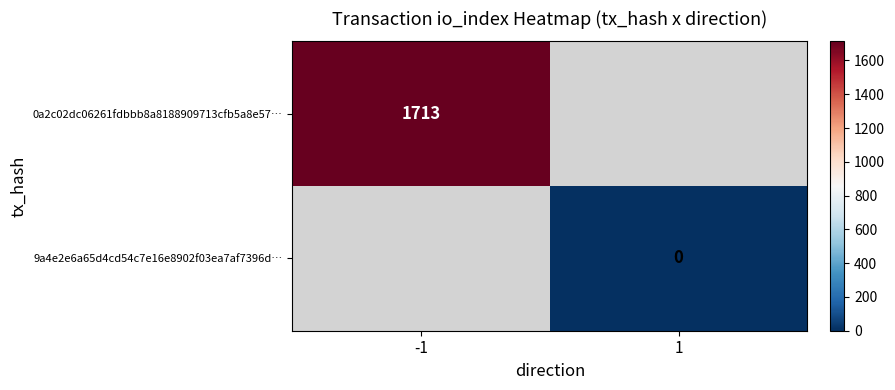

Which category has the lowest value across all series?

1